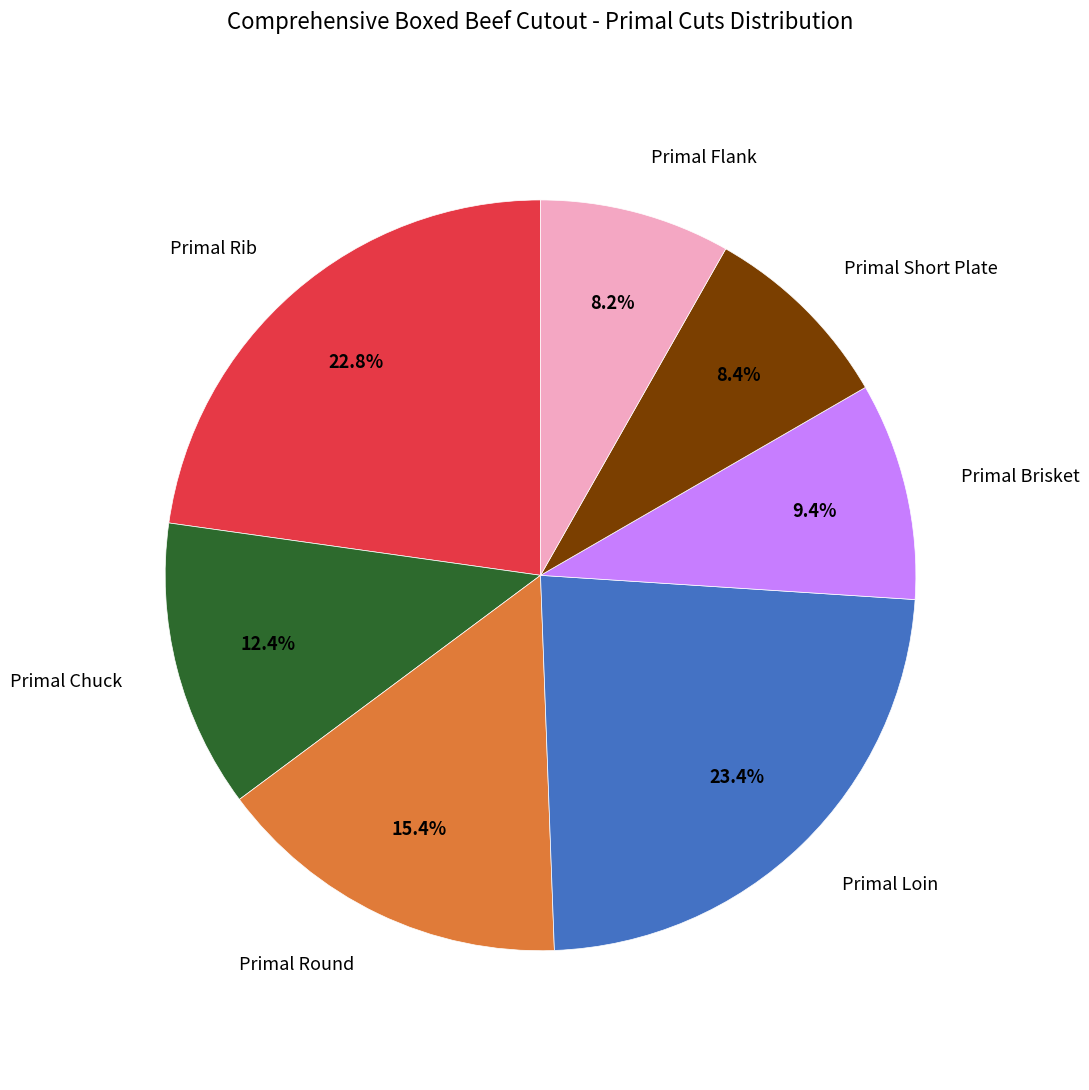

To the nearest percent, what is the difference between the largest and smallest slice percentages?

15%